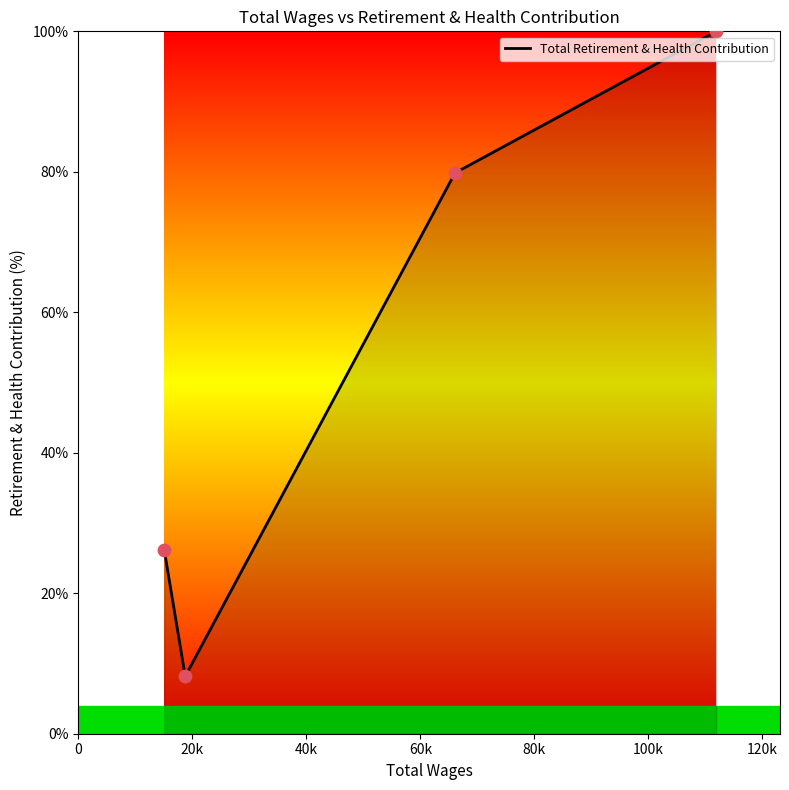

True or false: there are more than 2 points higher than both neighbors.

False